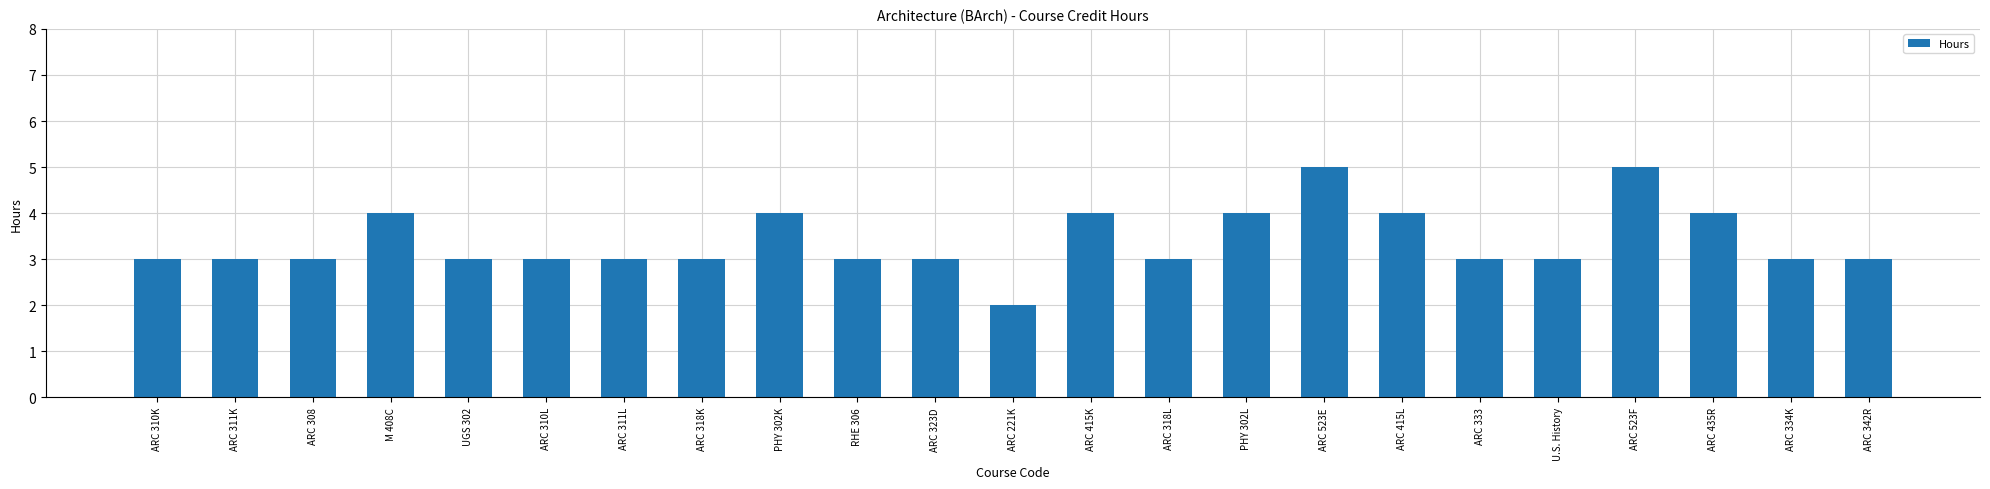

How many bars are there in total?

23